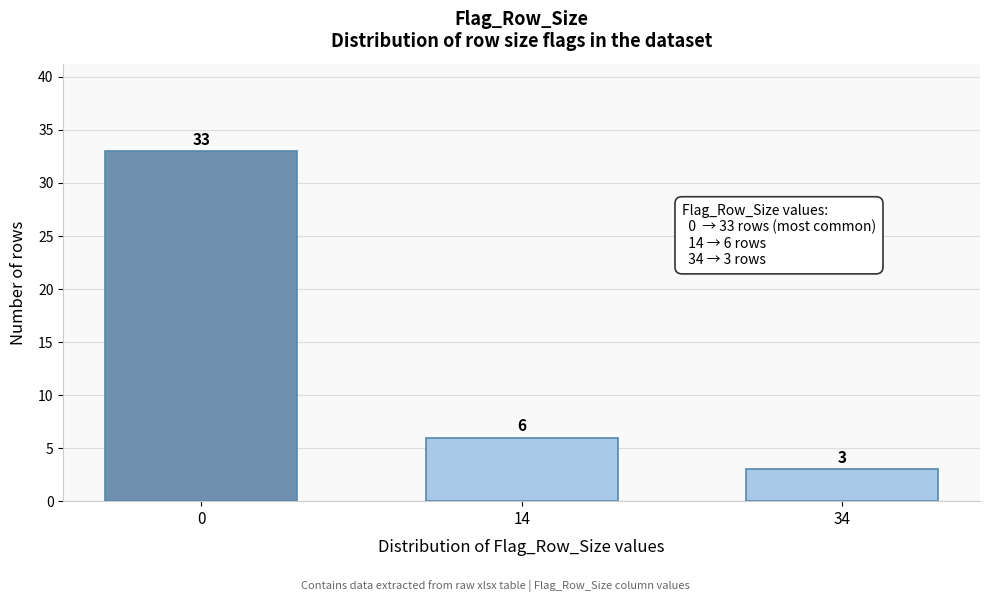

Reading left to right, list all the values displayed in this chart.

33	6	3